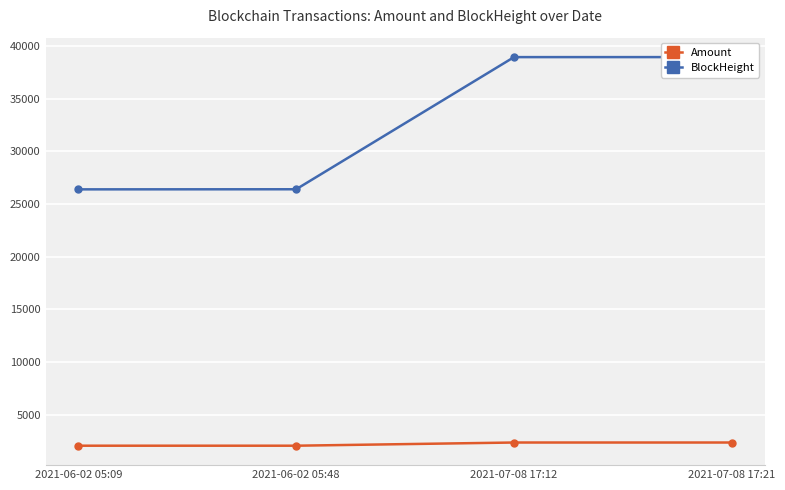

What value does the Amount series have at 2021-07-08 17:21?

2356.2